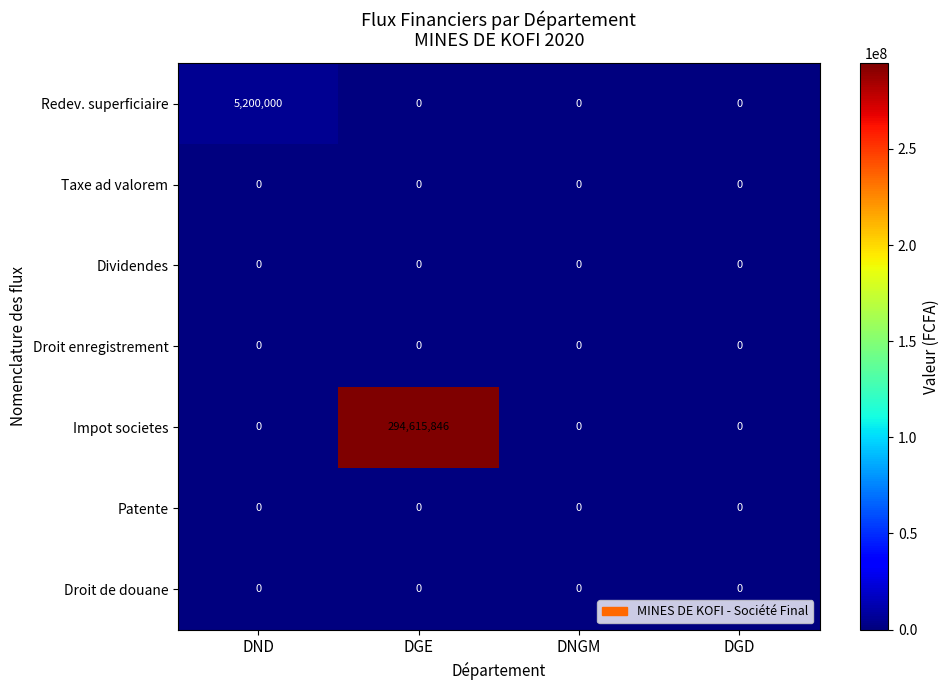

At which category is the sum across all series the highest?

DGE